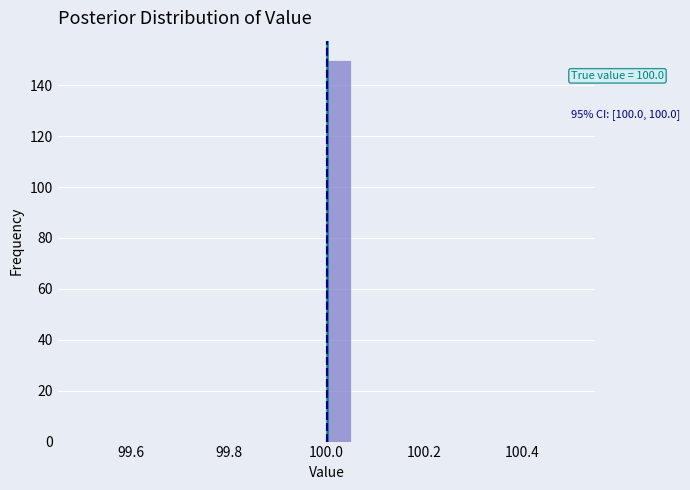

Around what value on the x-axis is the tallest bar? Give the approximate position of its centre, as read against the axis.

100.02